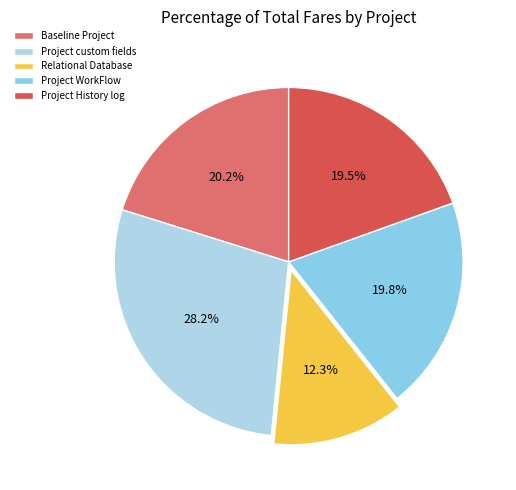

True or false: Relational Database accounts for 12% of the total.

True